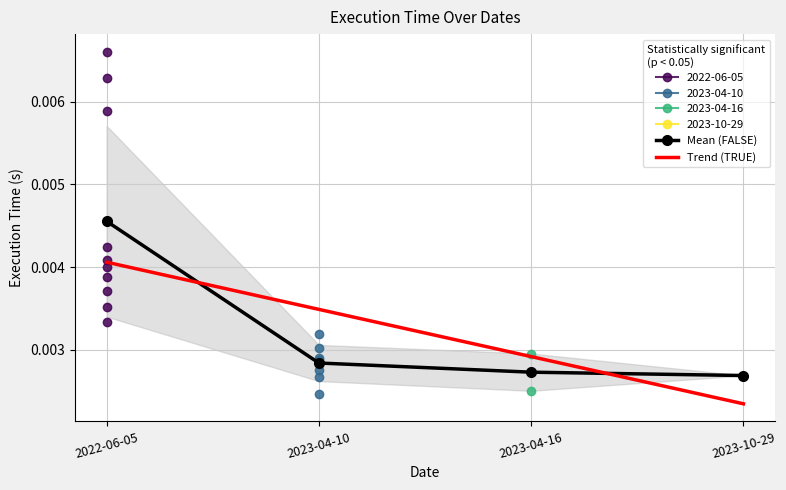

At which label does Mean (FALSE) reach its peak?

2022-06-05